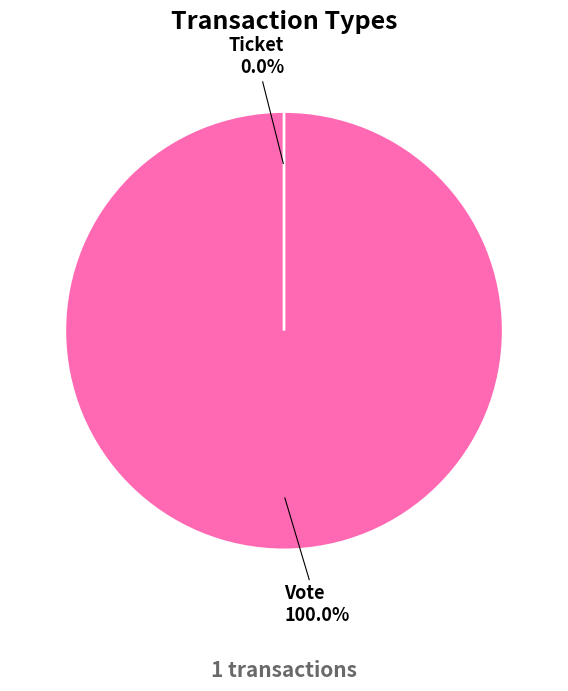

Which category accounts for the majority?

Vote